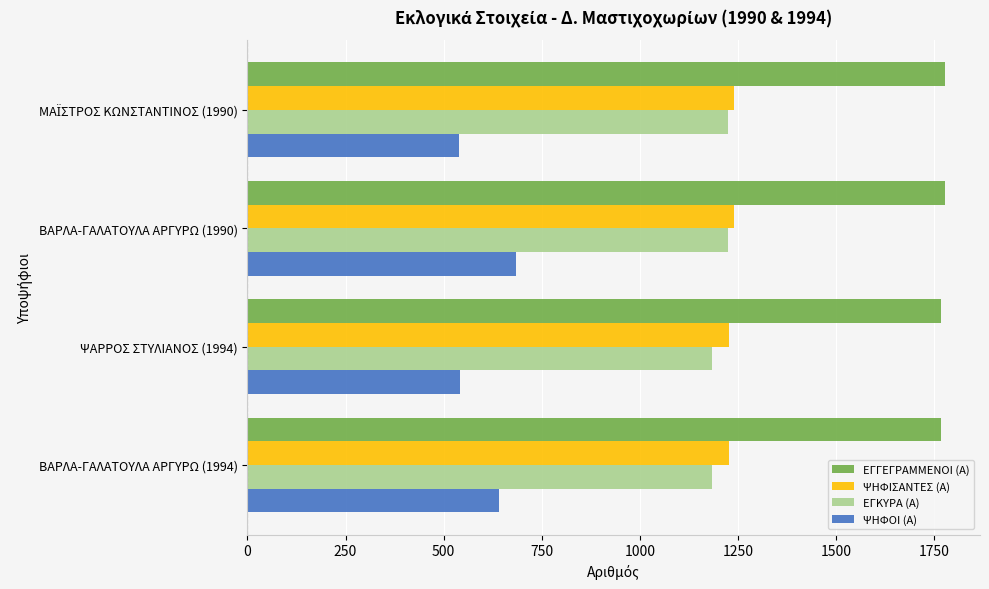

What is the average value of the ΨΗΦΟΙ (Α) series?

602